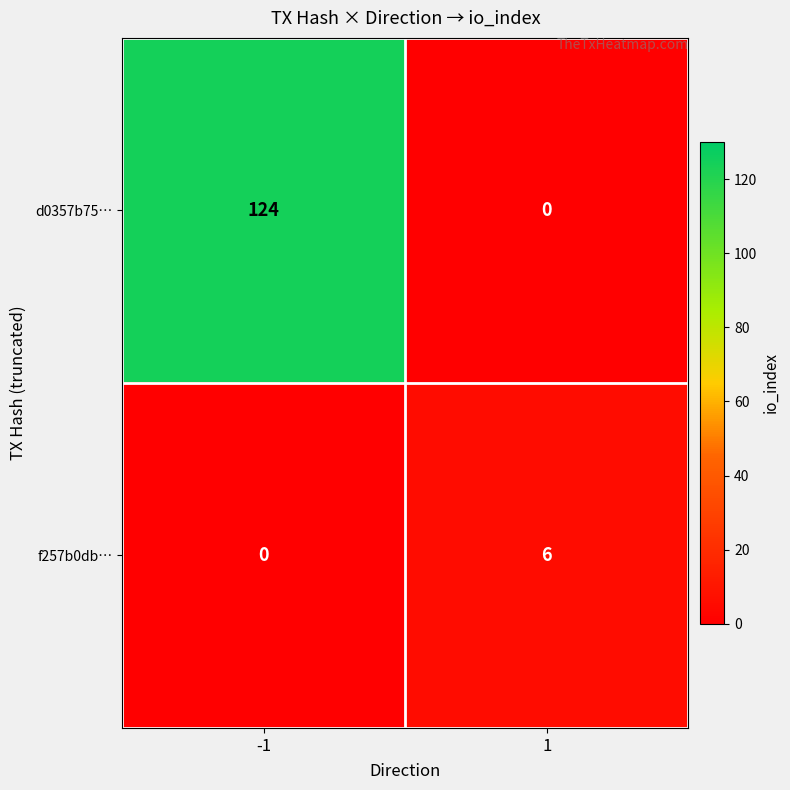

What is the difference between the d0357b75… values at -1 and 1?

124